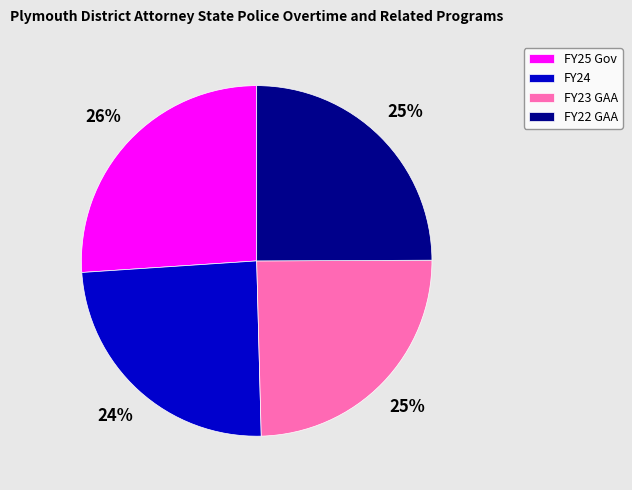

The FY25 Gov slice represents 26% of the pie. True or false?

True